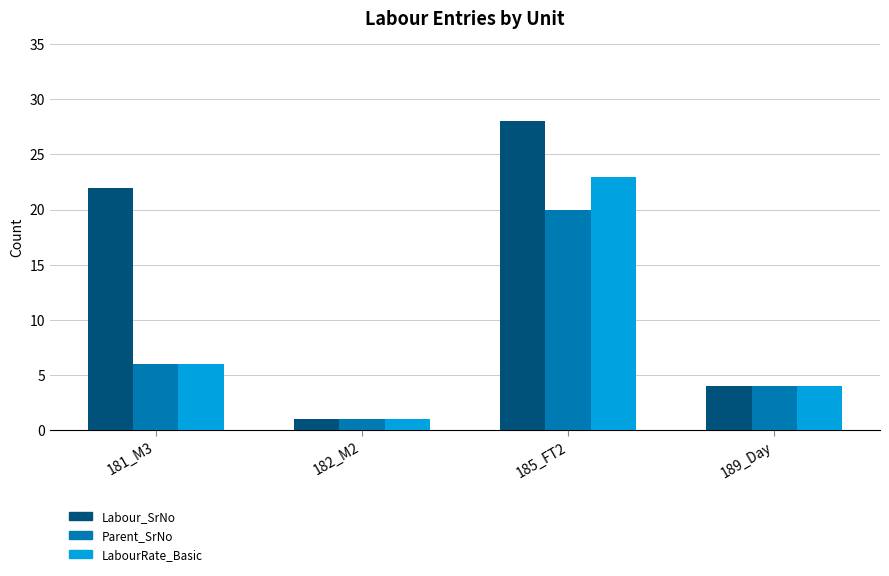

At which label does Labour_SrNo reach its minimum?

182_M2